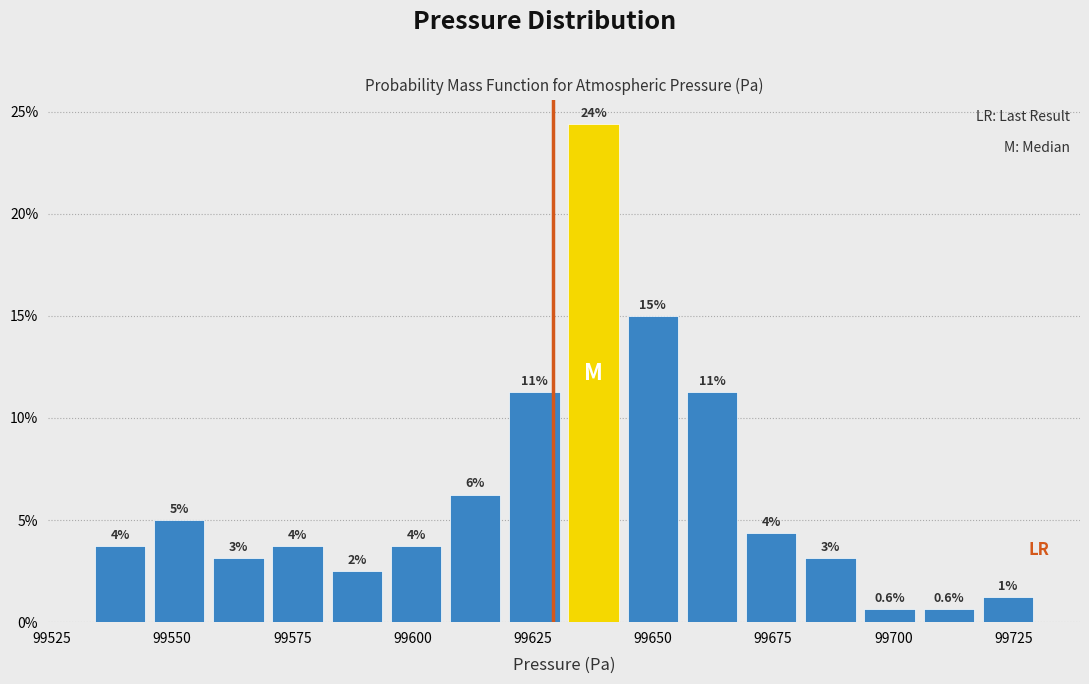

Read against the x-axis, roughly where is the centre of the tallest bar?

99640